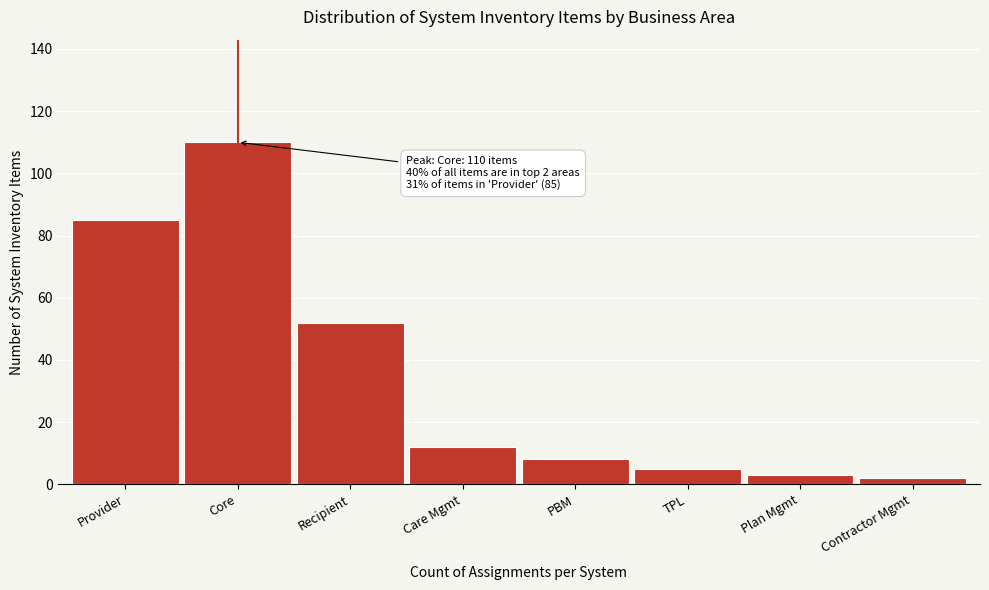

Reading right to left, extract all data points from this chart.

Contractor Mgmt=2	Plan Mgmt=3	TPL=5	PBM=8	Care Mgmt=12	Recipient=52	Core=110	Provider=85